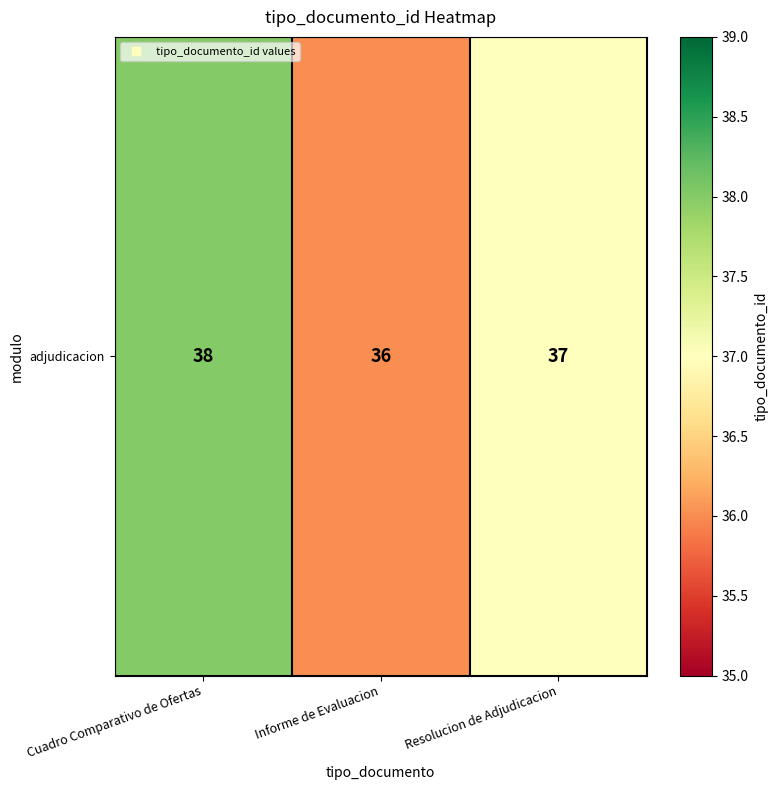

True or false: the data shows 36 at Informe de Evaluacion.

True